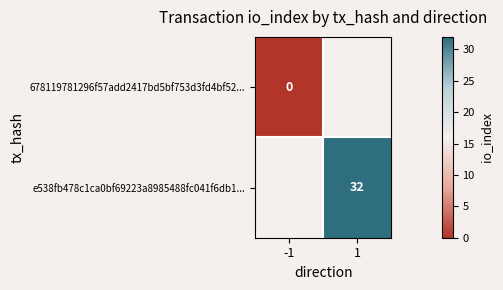

True or false: e538fb478c1ca0bf69223a8985488fc041f6db1... has a value of 20 at 1.

False